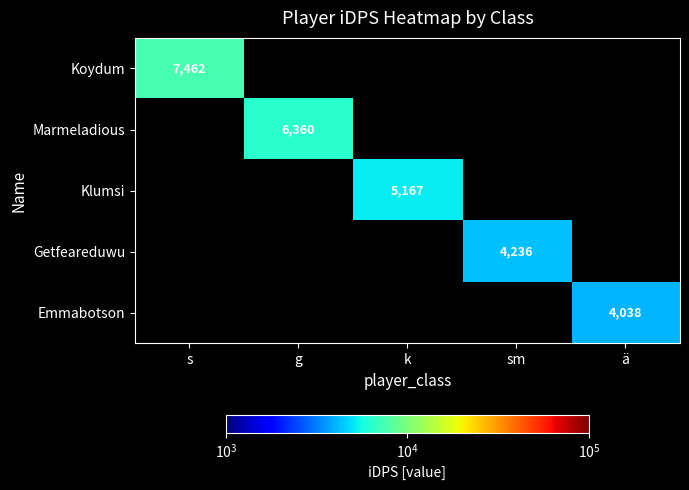

Which label corresponds to the smallest value in the chart?

ä